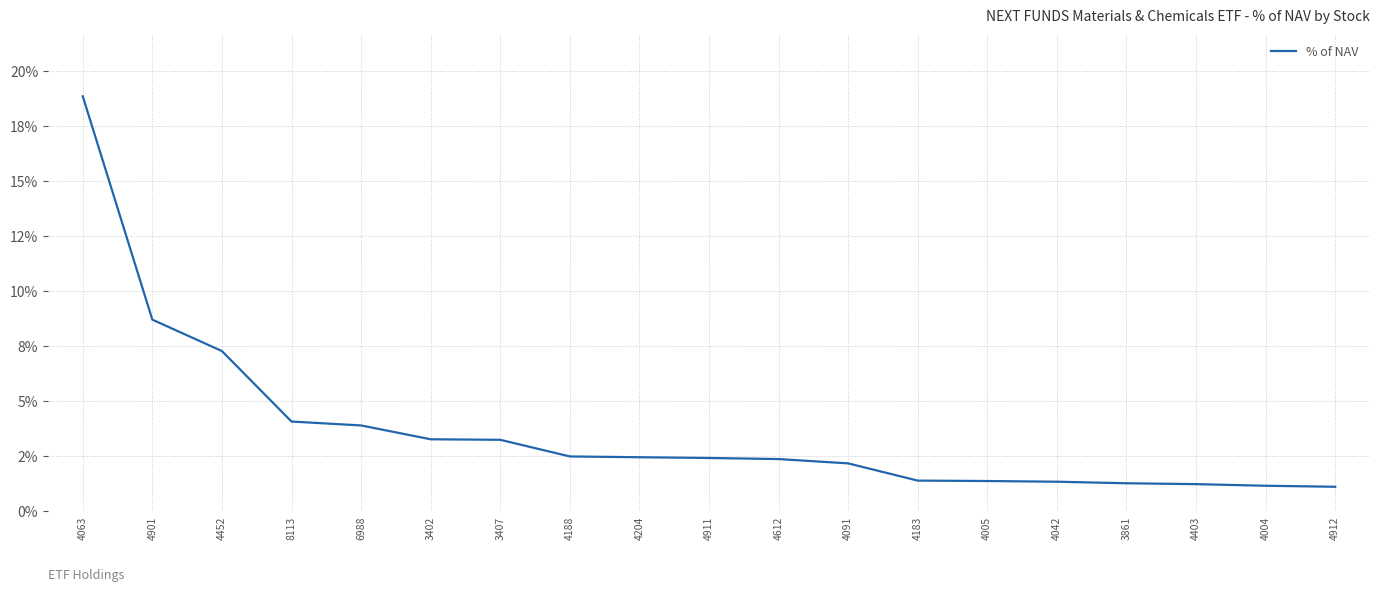

Reading left to right, list all the values displayed in this chart.

4063=18.8	4901=8.7	4452=7.3	8113=4.1	6988=3.9	3402=3.3	3407=3.2	4188=2.5	4204=2.4	4911=2.4	4612=2.4	4091=2.2	4183=1.4	4005=1.4	4042=1.3	3861=1.3	4403=1.2	4004=1.1	4912=1.1